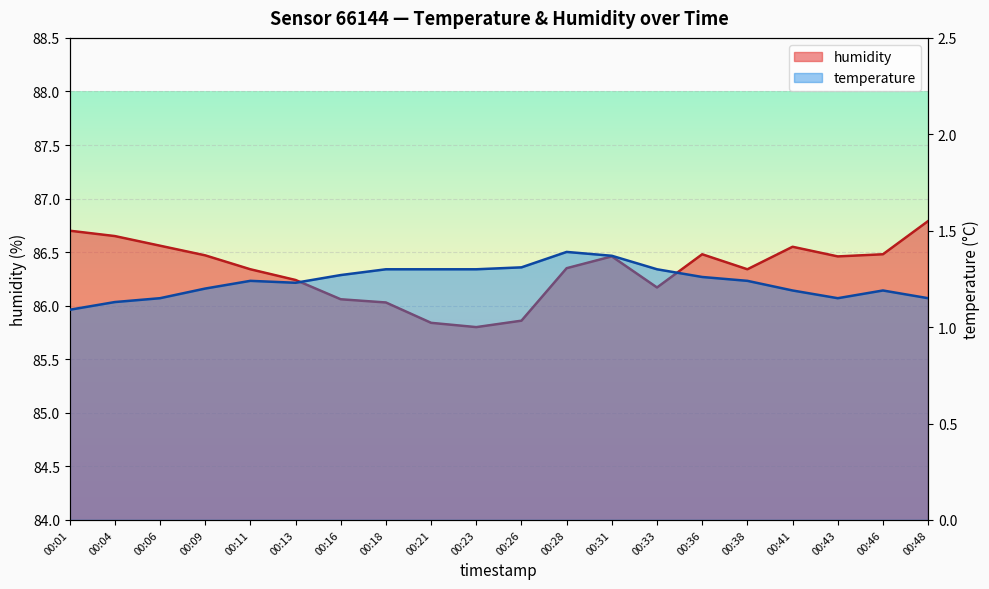

How many temperature values are between 1 and 2?

20